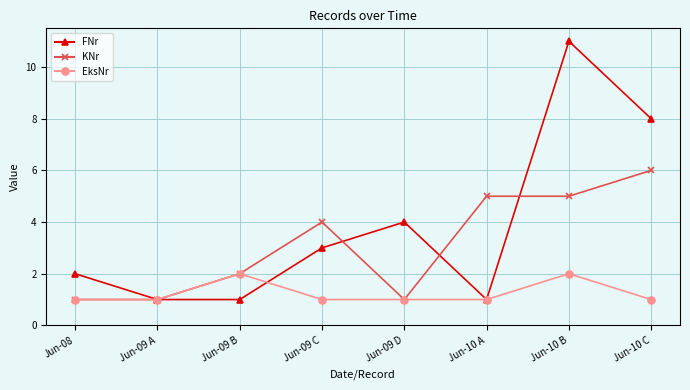

At which label does FNr reach its peak?

Jun-10 B